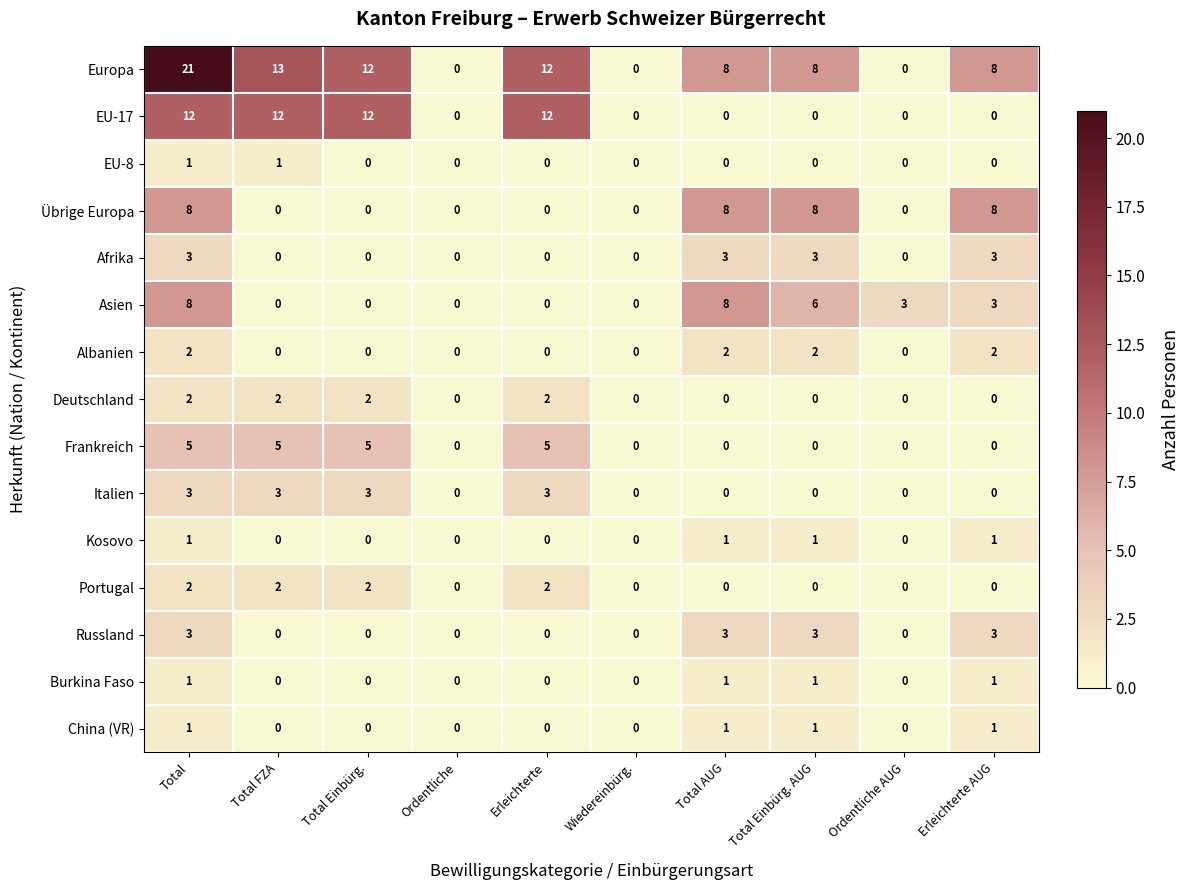

What is the greatest value displayed?

21